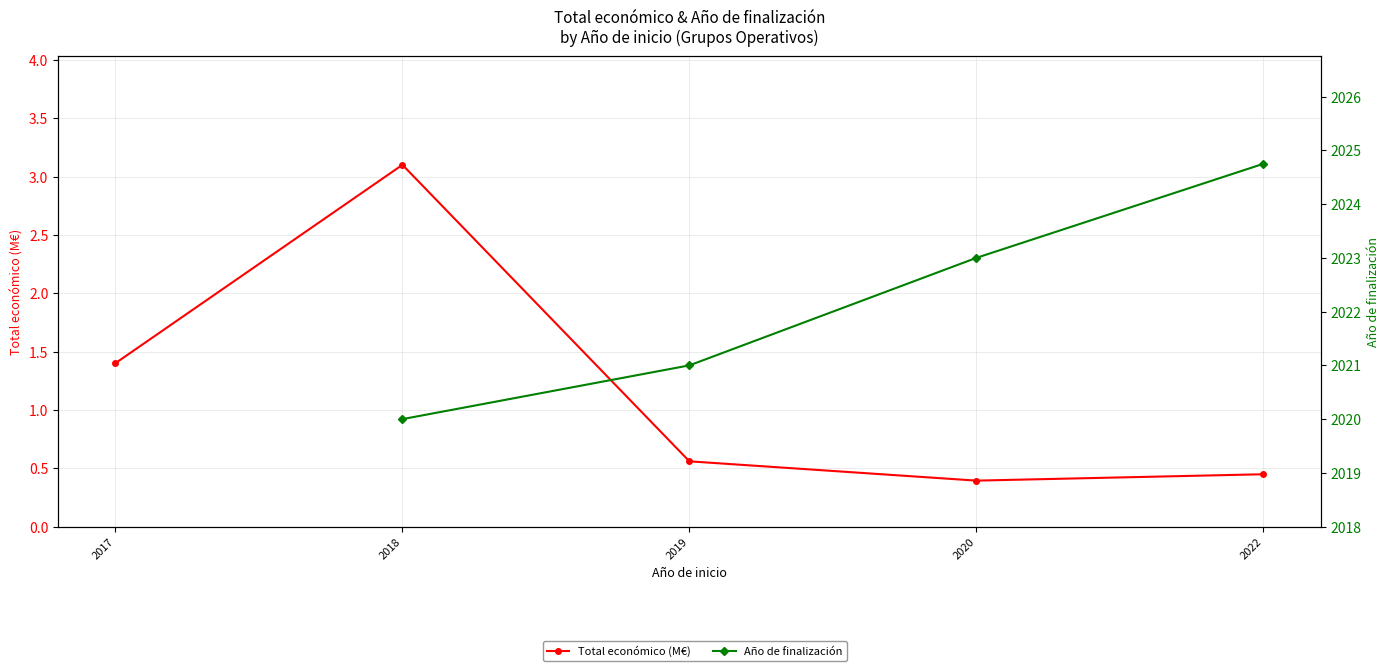

At which label does Año de finalización reach its peak?

2017